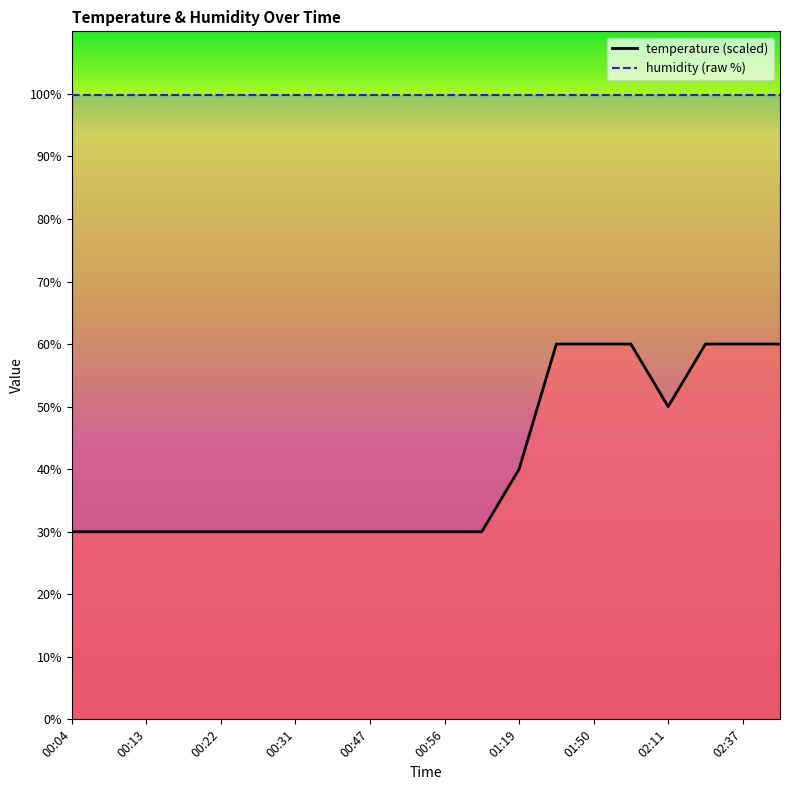

The value at 02:37 is 60.0. True or false?

True